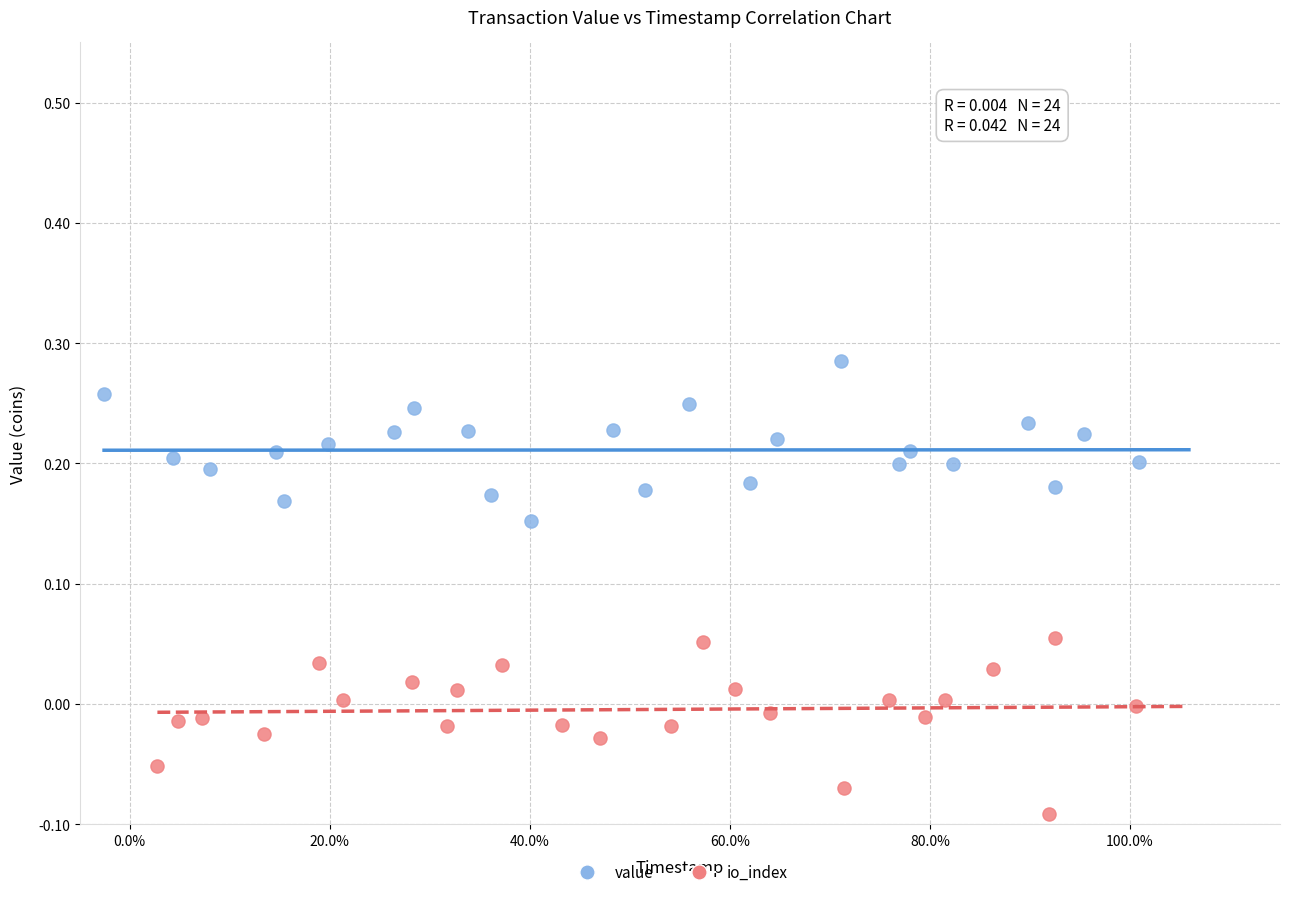

Which series contains the highest Y value?

value